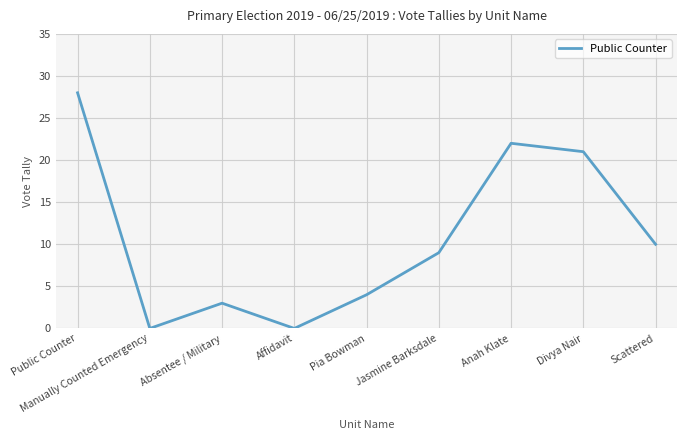

Read the value at Jasmine Barksdale.

9